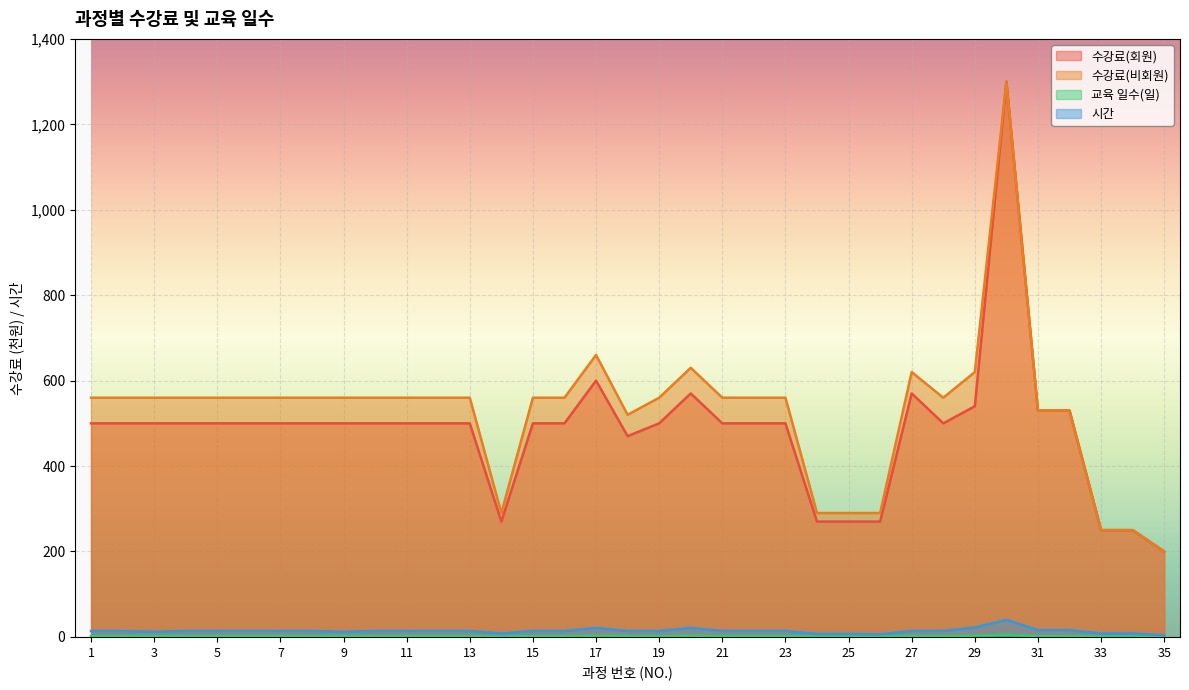

What is the smallest value displayed?

1